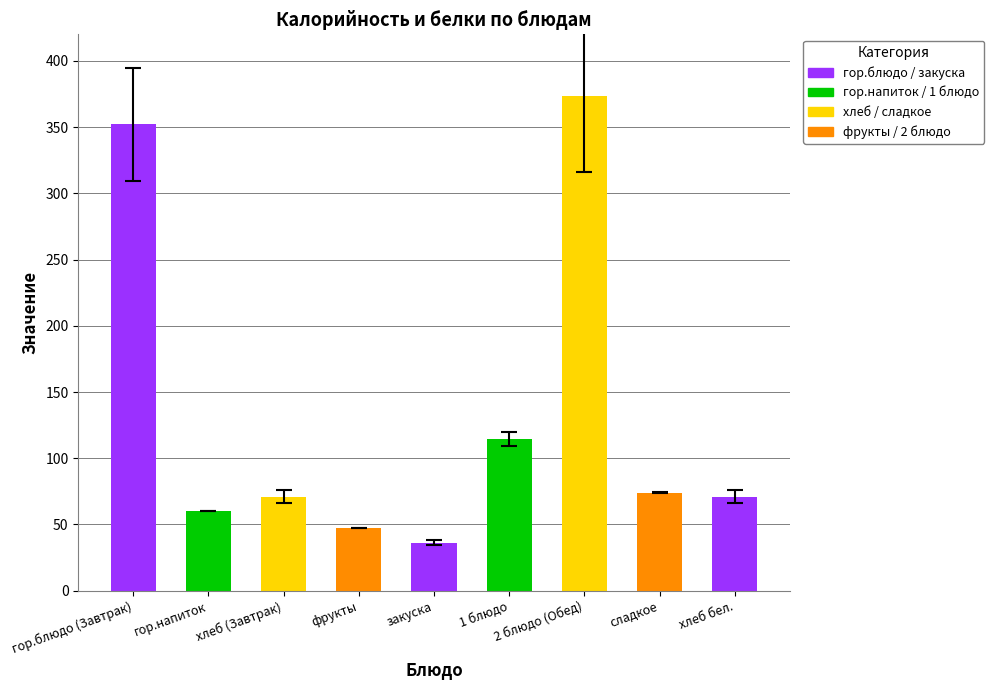

Does the chart contain any negative values?

No